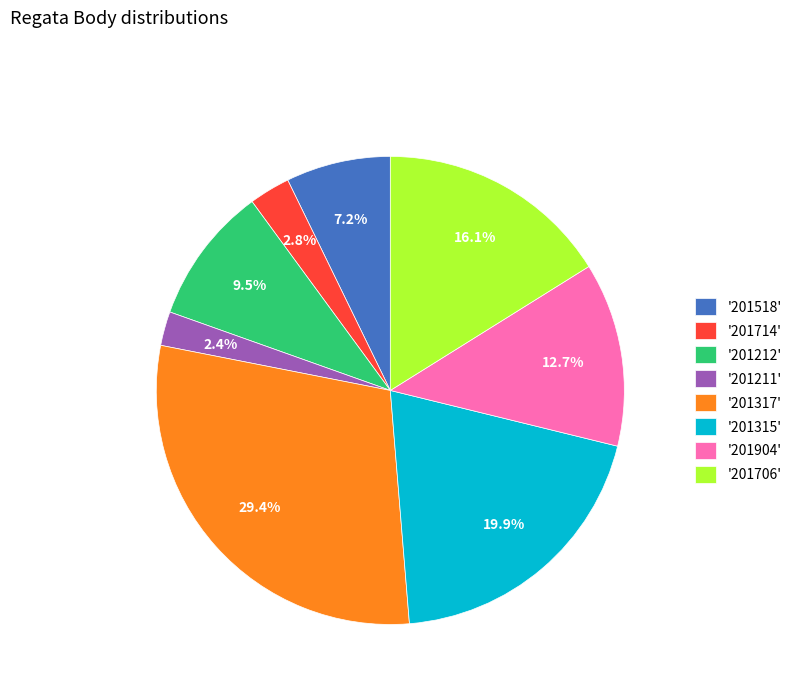

Between '201315' and '201518', which is larger?

'201315'